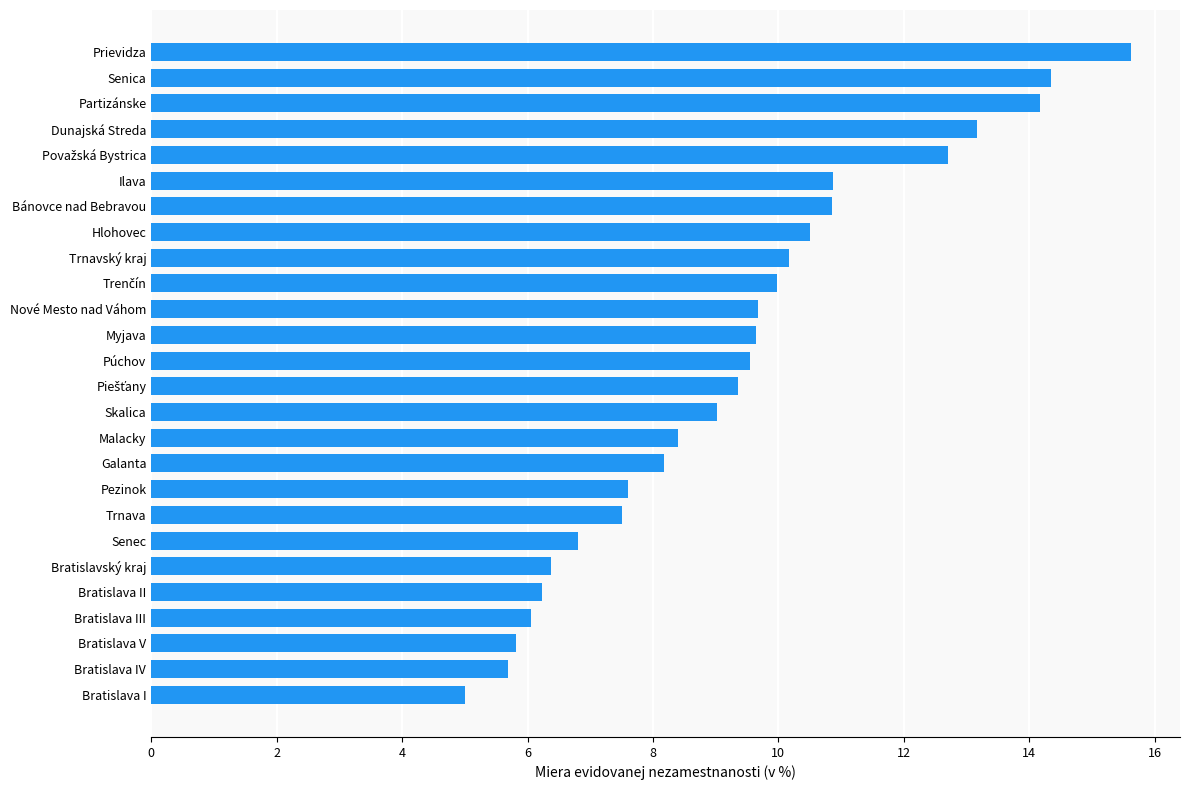

What value does the data have at Bratislava IV?

5.7